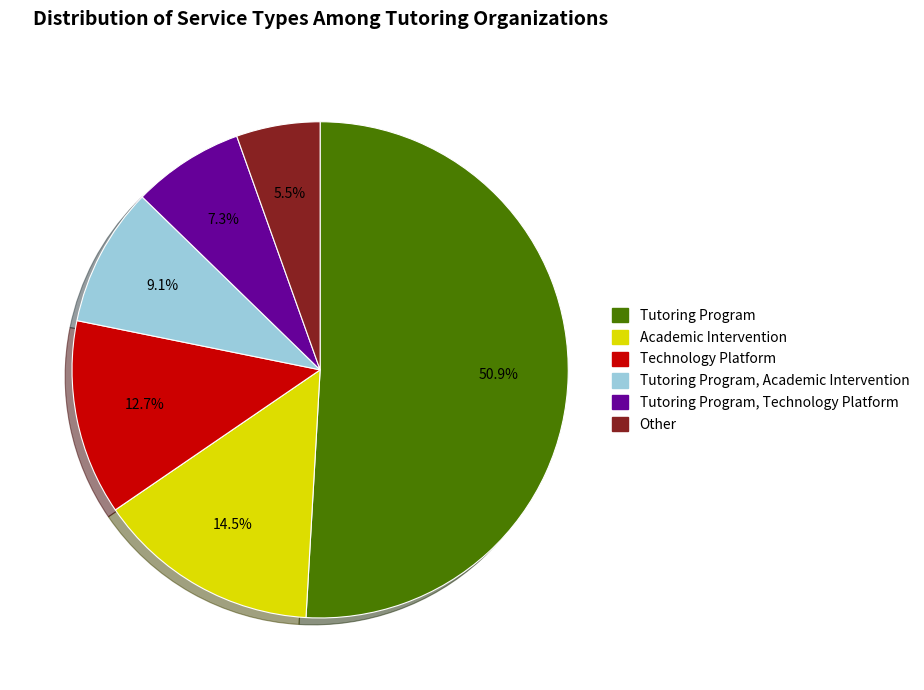

Rank the categories by value from lowest to highest.

Other, Tutoring Program, Technology Platform, Tutoring Program, Academic Intervention, Technology Platform, Academic Intervention, Tutoring Program